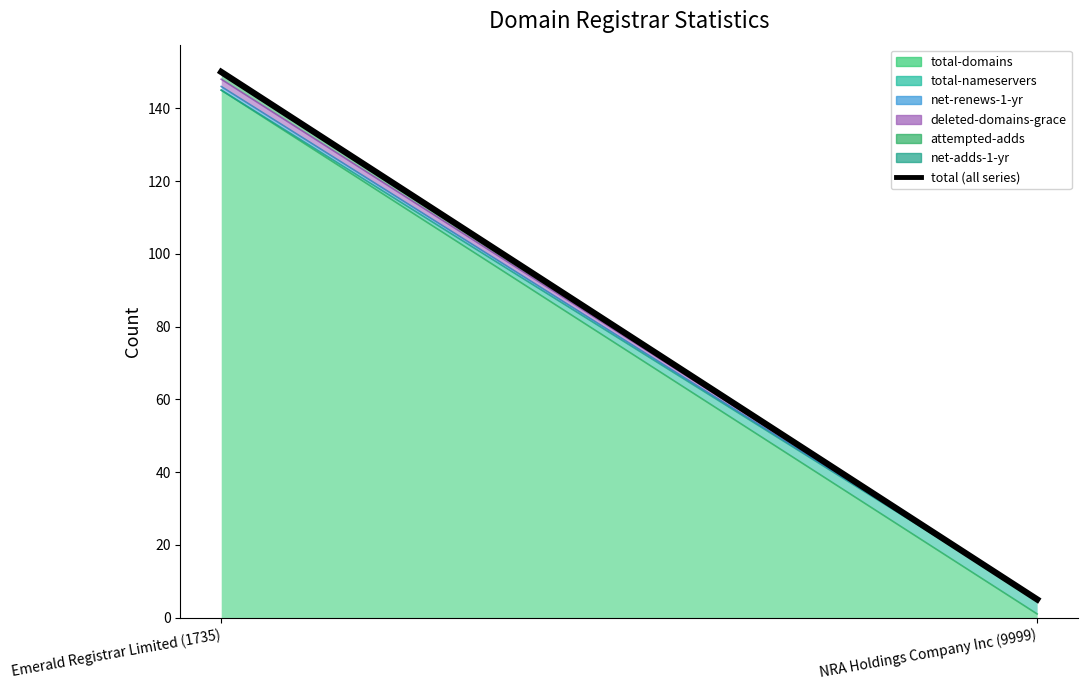

Where is the data nearest to the value 77?

NRA Holdings Company Inc (9999)